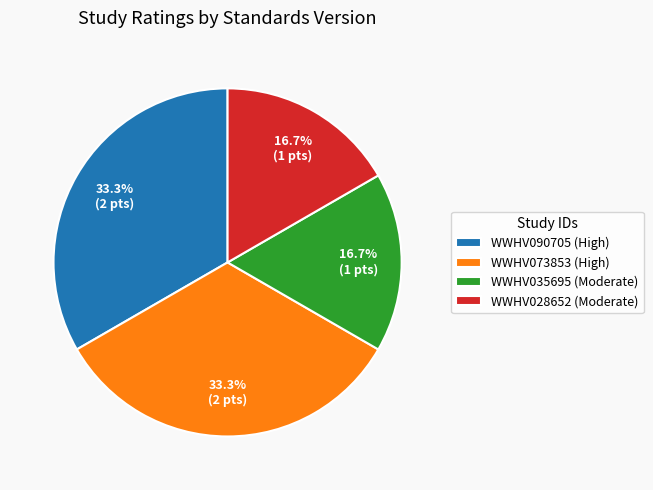

What portion of the pie excludes WWHV028652 (Moderate)?

83.3%